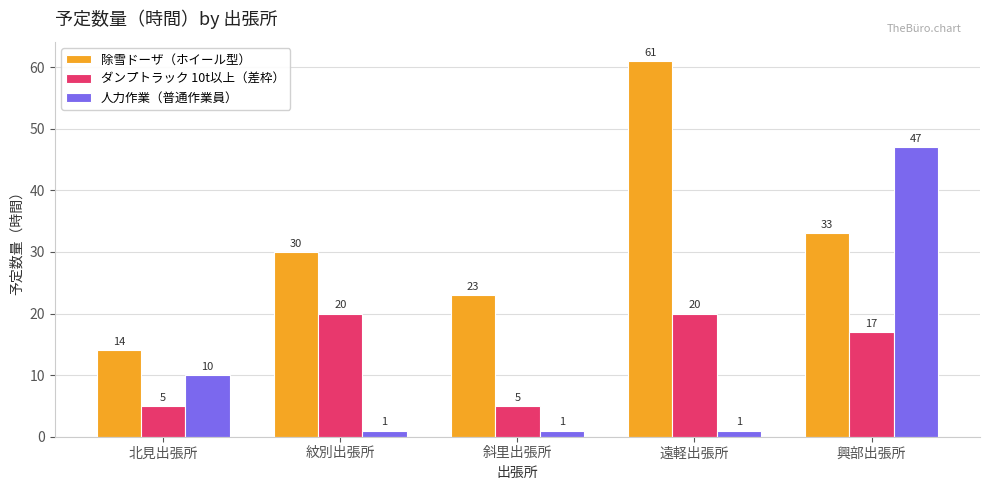

Which series has the largest total across all categories?

除雪ドーザ（ホイール型）